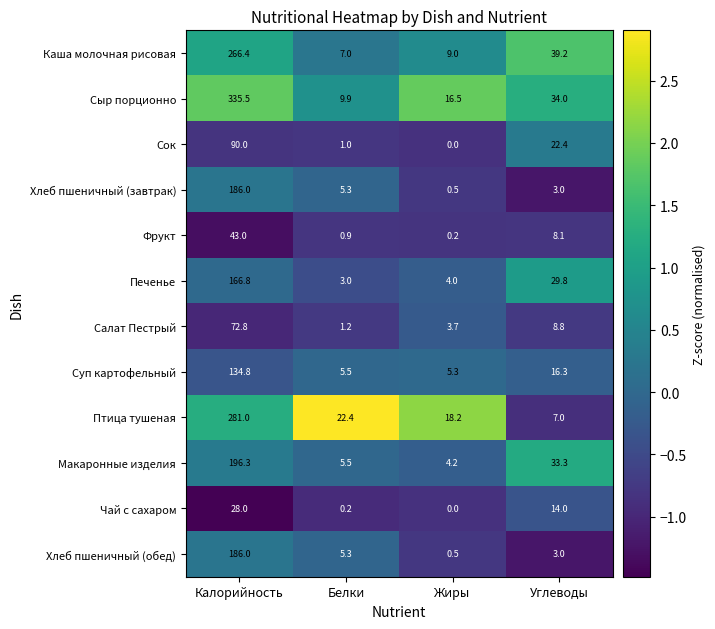

What is the sum of all Птица тушеная values?

328.6